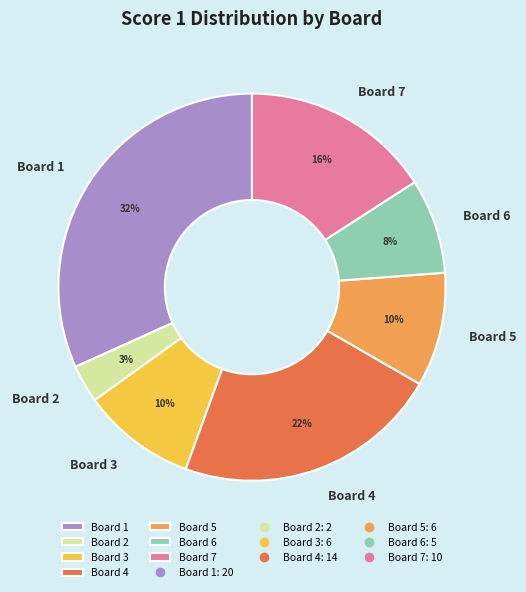

True or false: Board 3 accounts for 21% of the total.

False